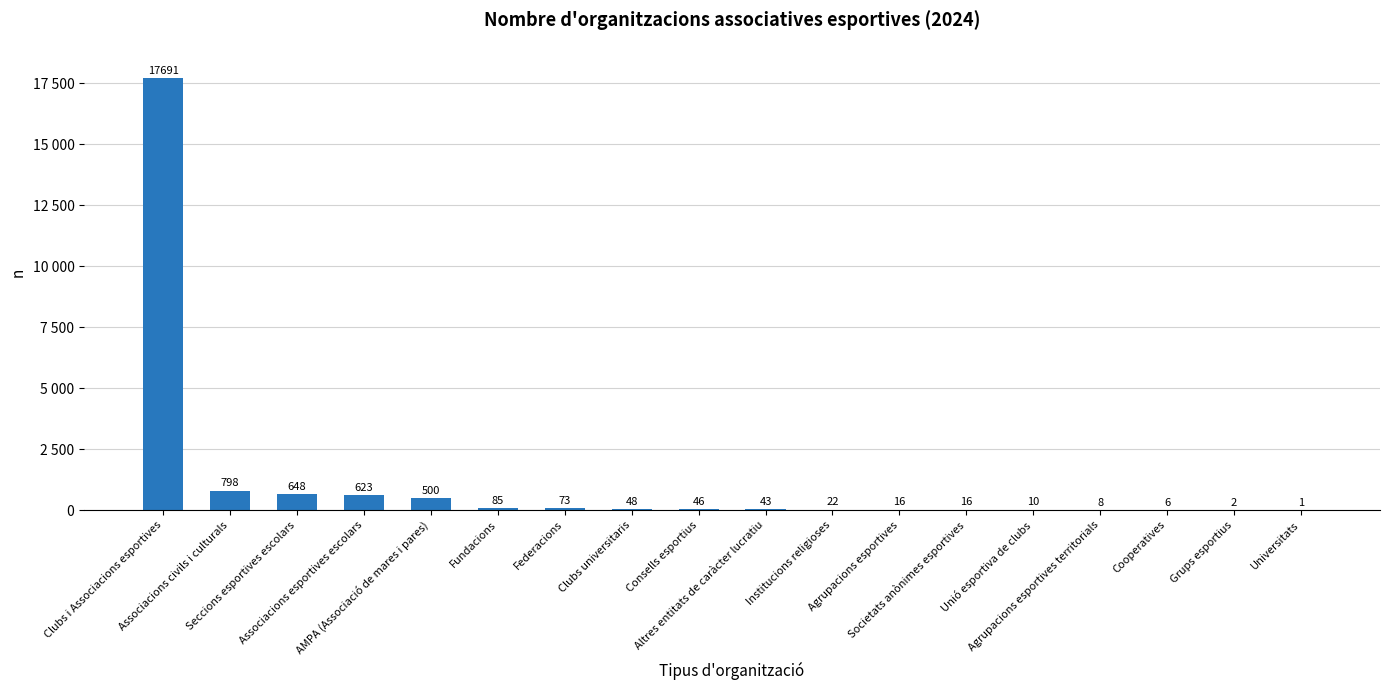

What is the sum of all values?

20636